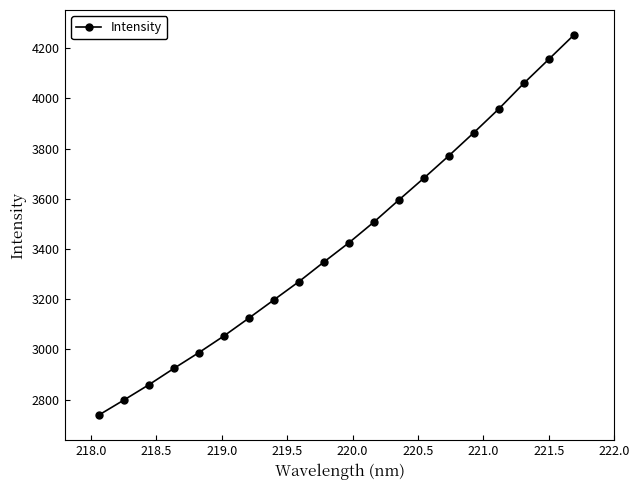

Is this an area chart (filled region under the line)?

No